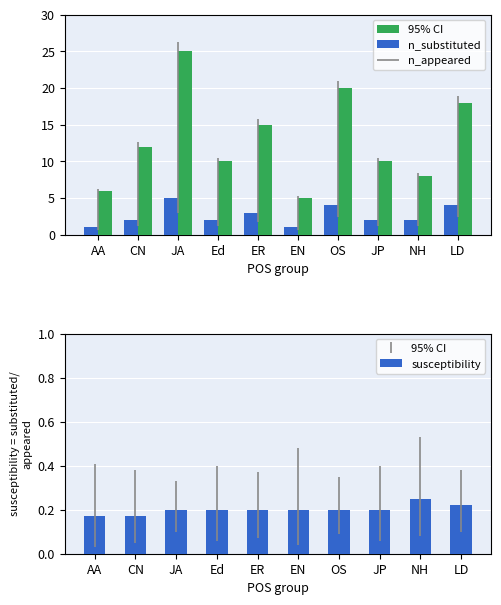

Which category has the lowest value in the susceptibility series?

AA